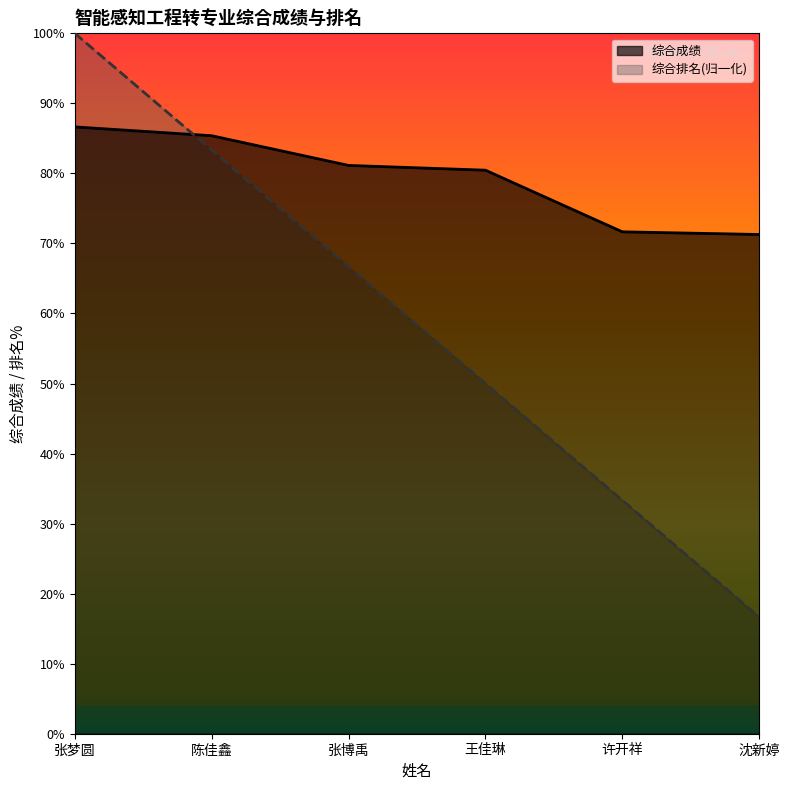

True or false: 综合排名 has a value of 16.7 at 沈新婷.

True